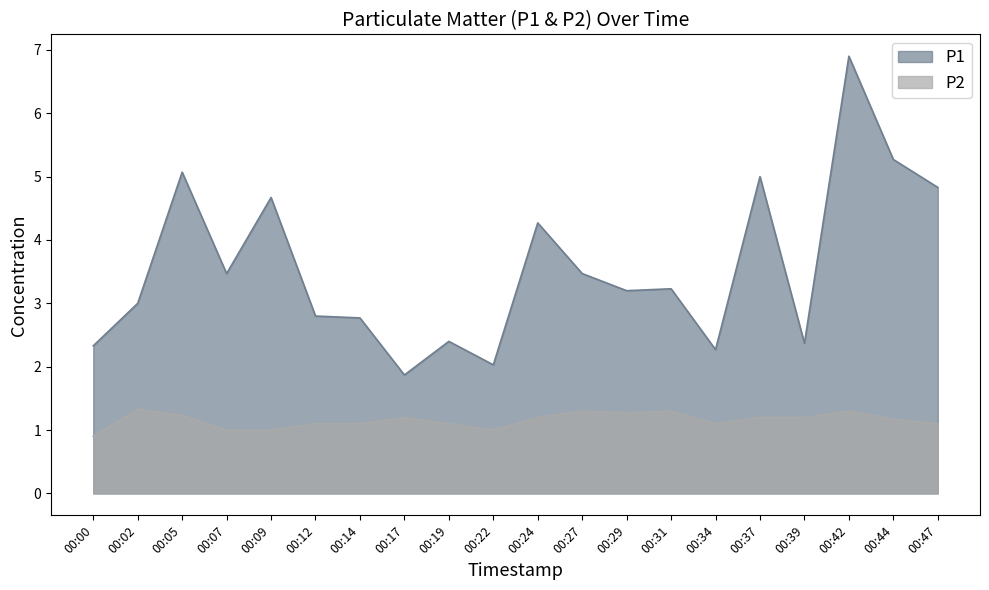

The value of P2 at 00:22 is 1.0. True or false?

True